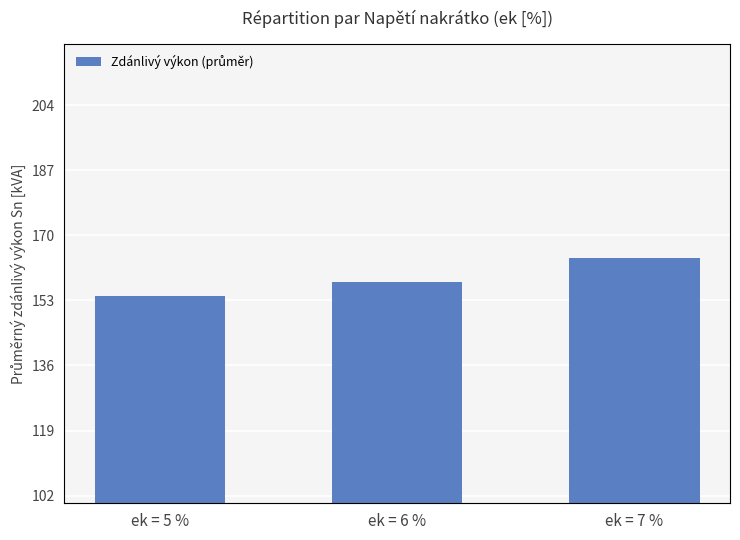

Count the number of categories in the chart.

3